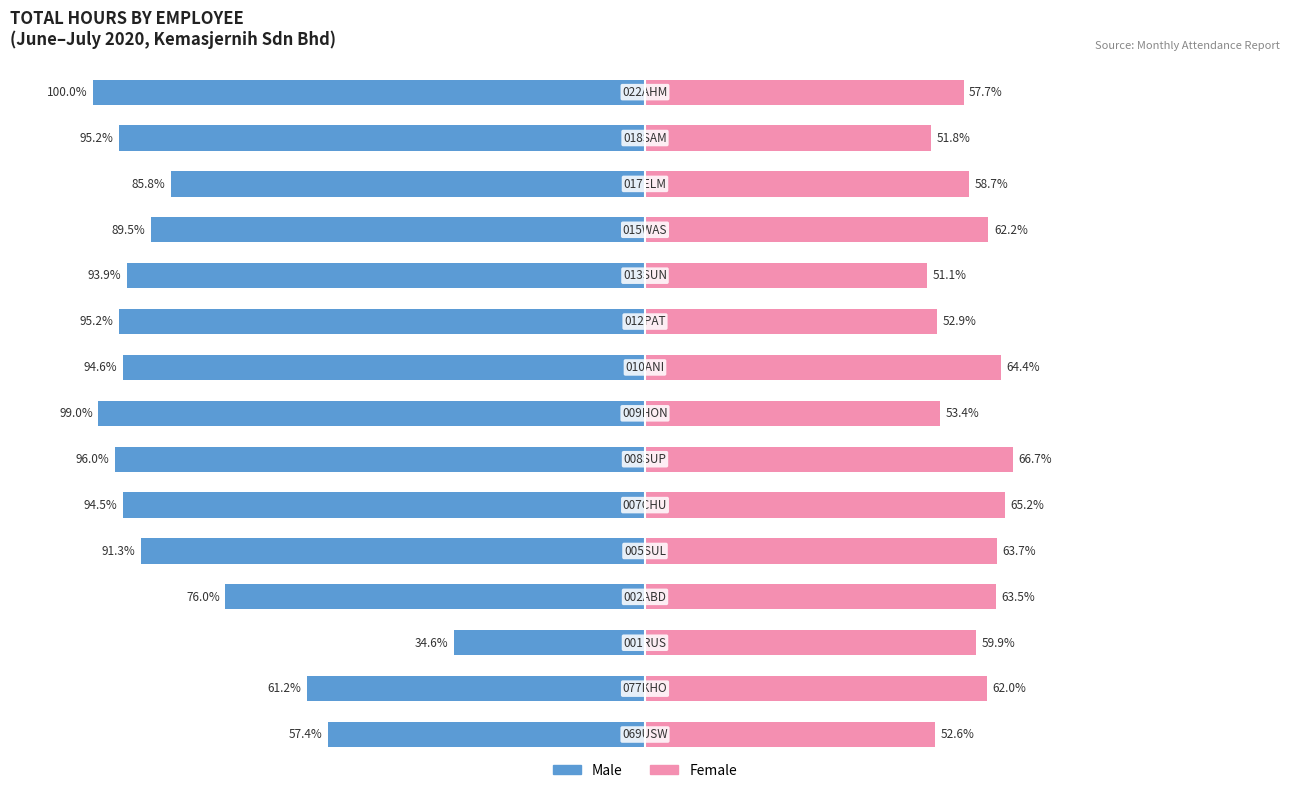

Which has a higher value, 11 or 8?

11